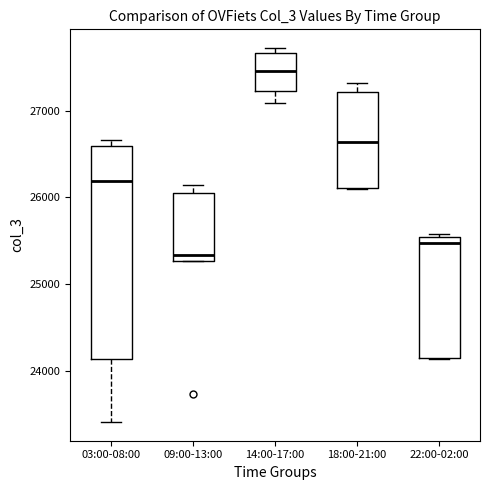

Where is the upper edge of the box for 14:00-17:00 on the y-axis? The values are not printed on the chart, so give them approximately, as read against the axis.

27700